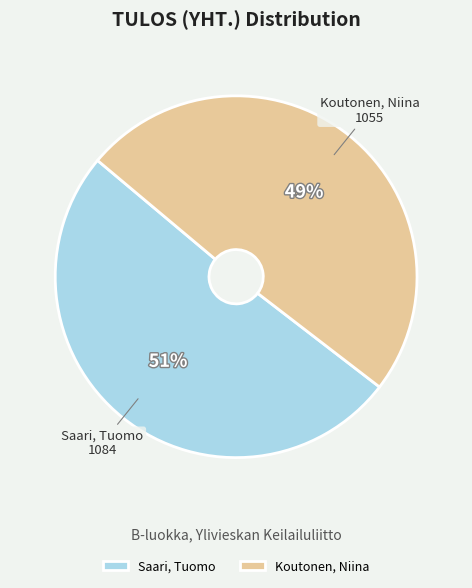

Which has a higher value, Koutonen, Niina or Saari, Tuomo?

Saari, Tuomo